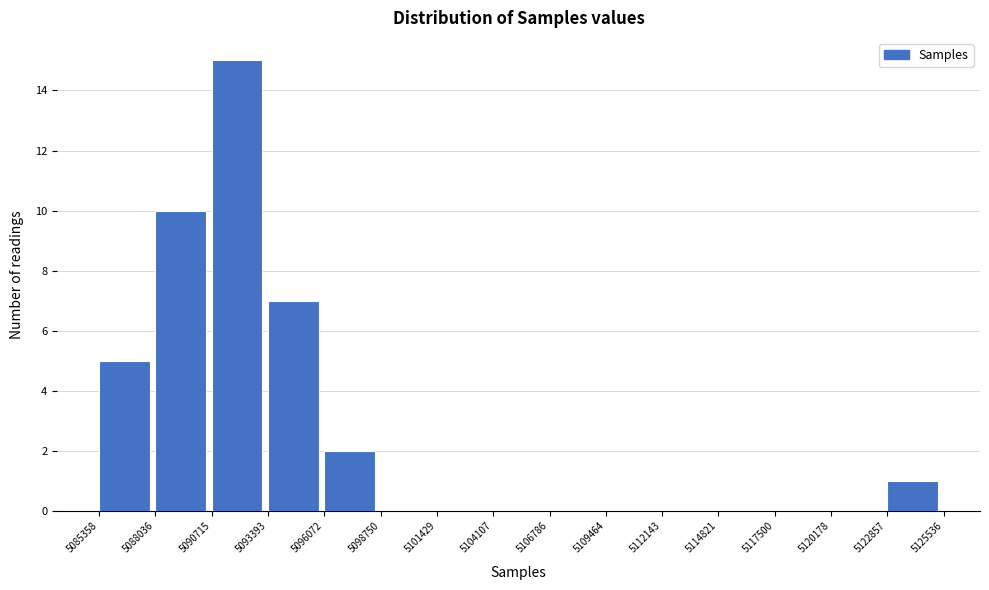

How tall is the bar that spans 5090715 to 5093393 on the x-axis? The values are not printed on the chart, so give them approximately, as read against the axis.

15